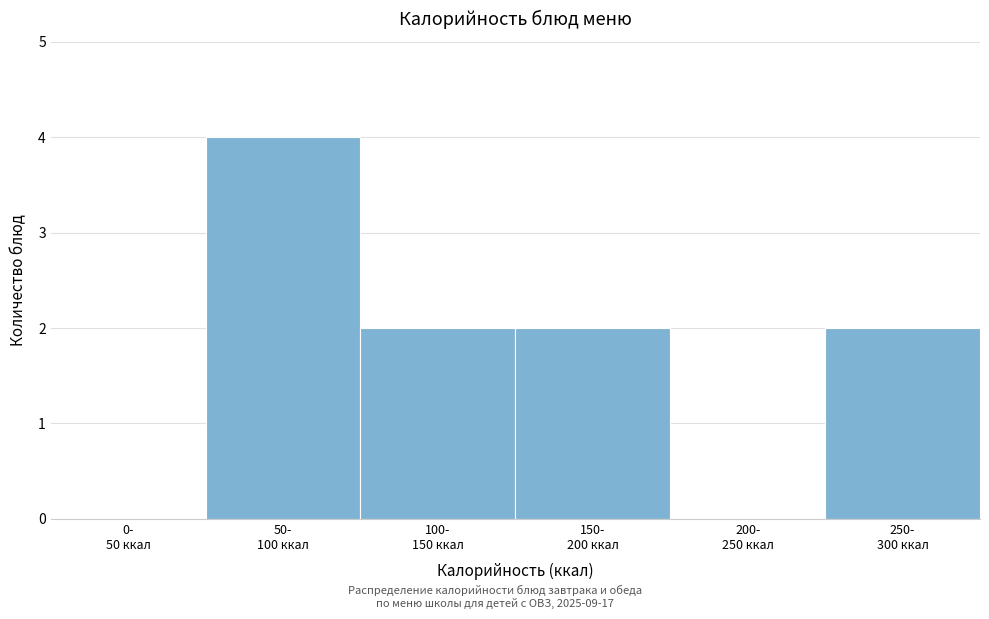

What is the sum of all values?

10